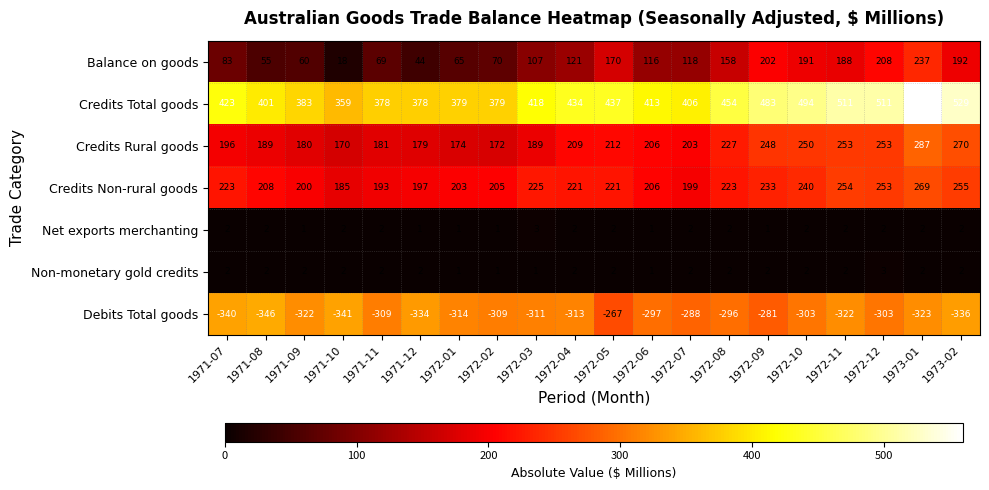

Which series has the largest total across all categories?

Credits Total goods